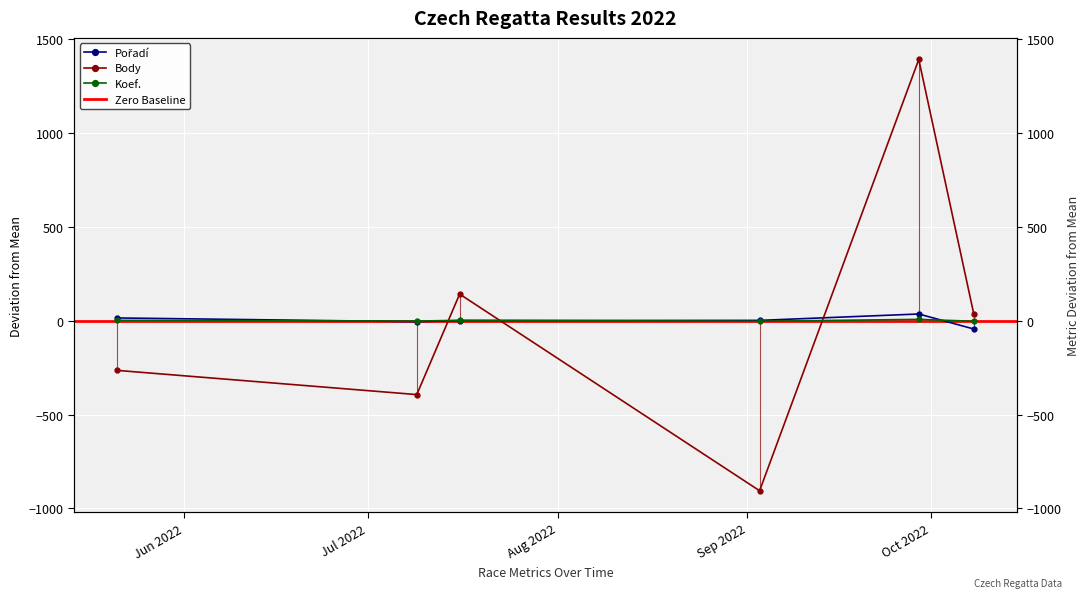

What is the value of the Pořadí point at the 4th from the left?

0.2